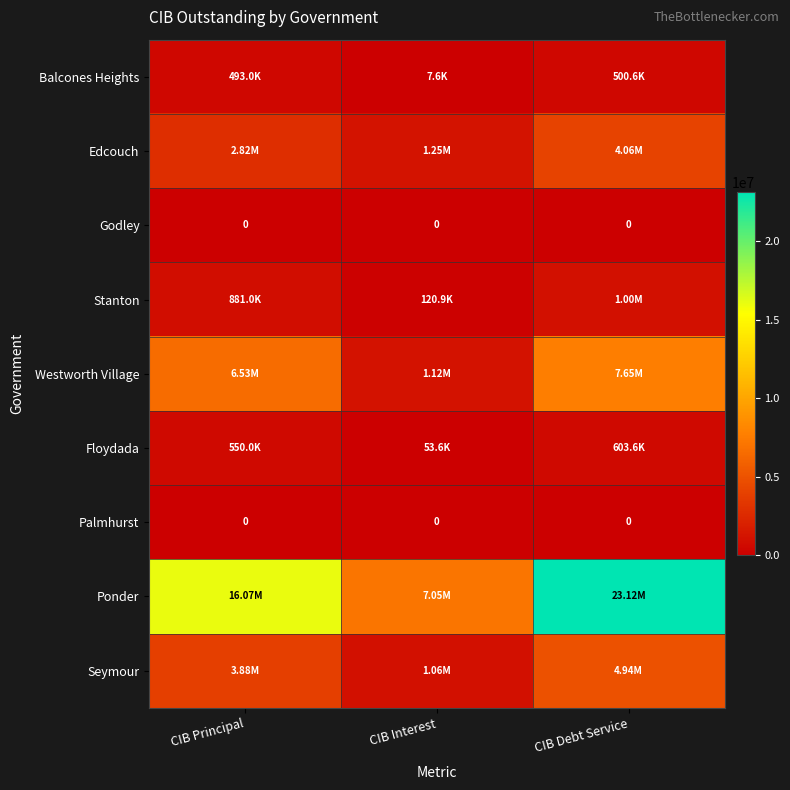

How many data points in Stanton are less than 881000?

1